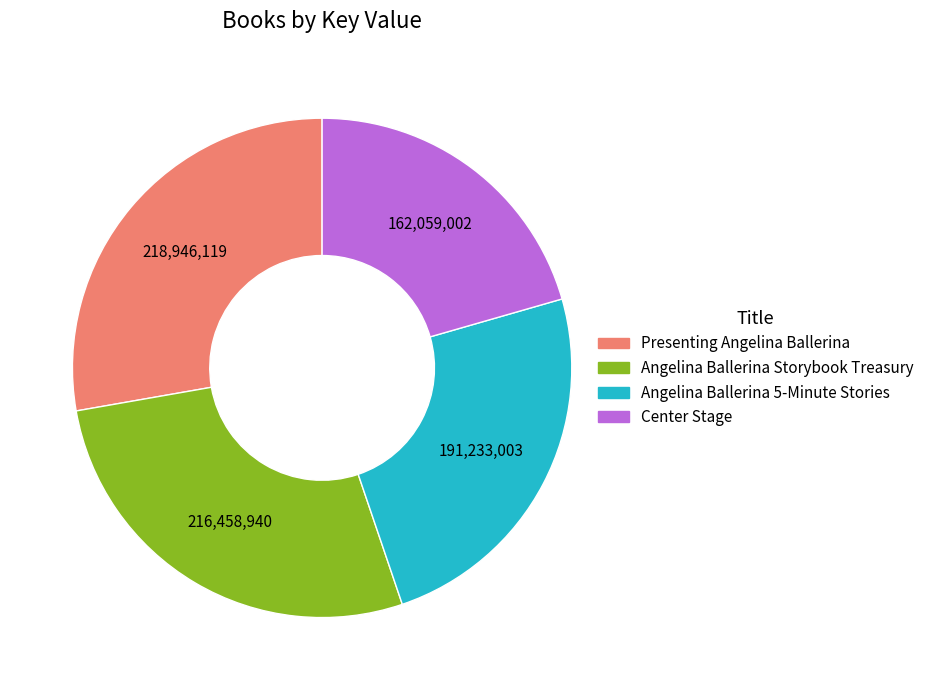

Is there any slice that represents more than half of the pie?

No